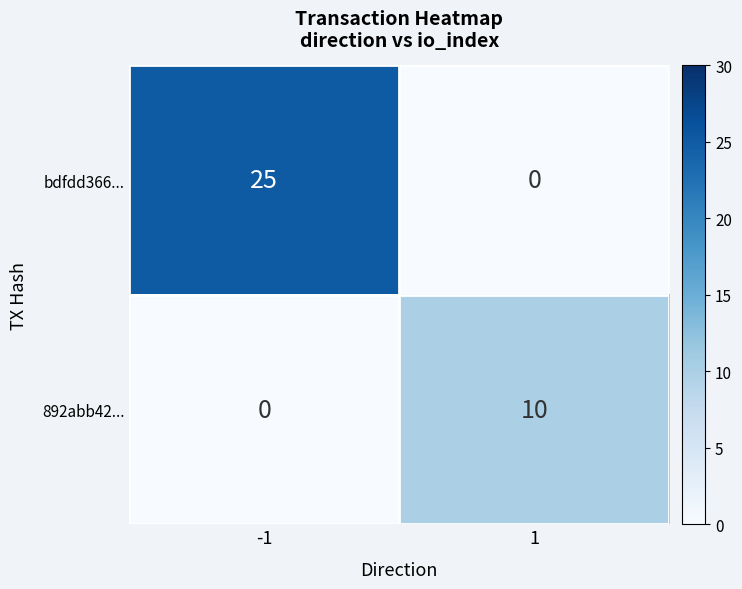

List the series in order of their overall mean, lowest first.

892abb42..., bdfdd366...